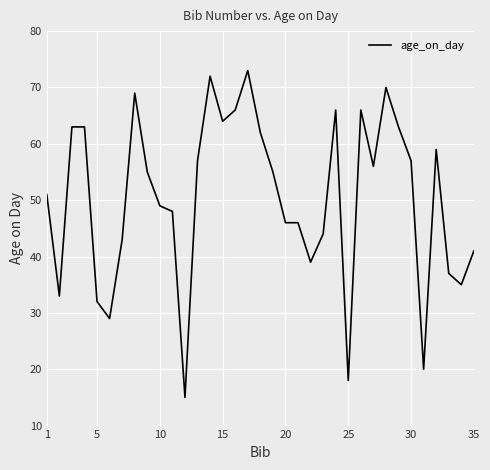

What is the greatest value displayed?

73